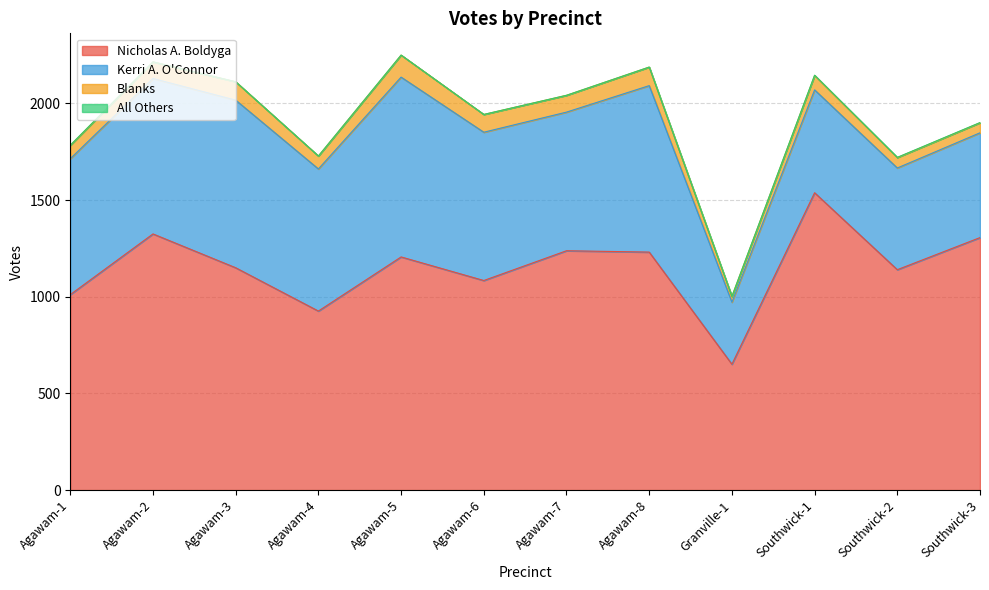

List the series in order of their peak value, lowest first.

All Others, Blanks, Kerri A. O'Connor, Nicholas A. Boldyga